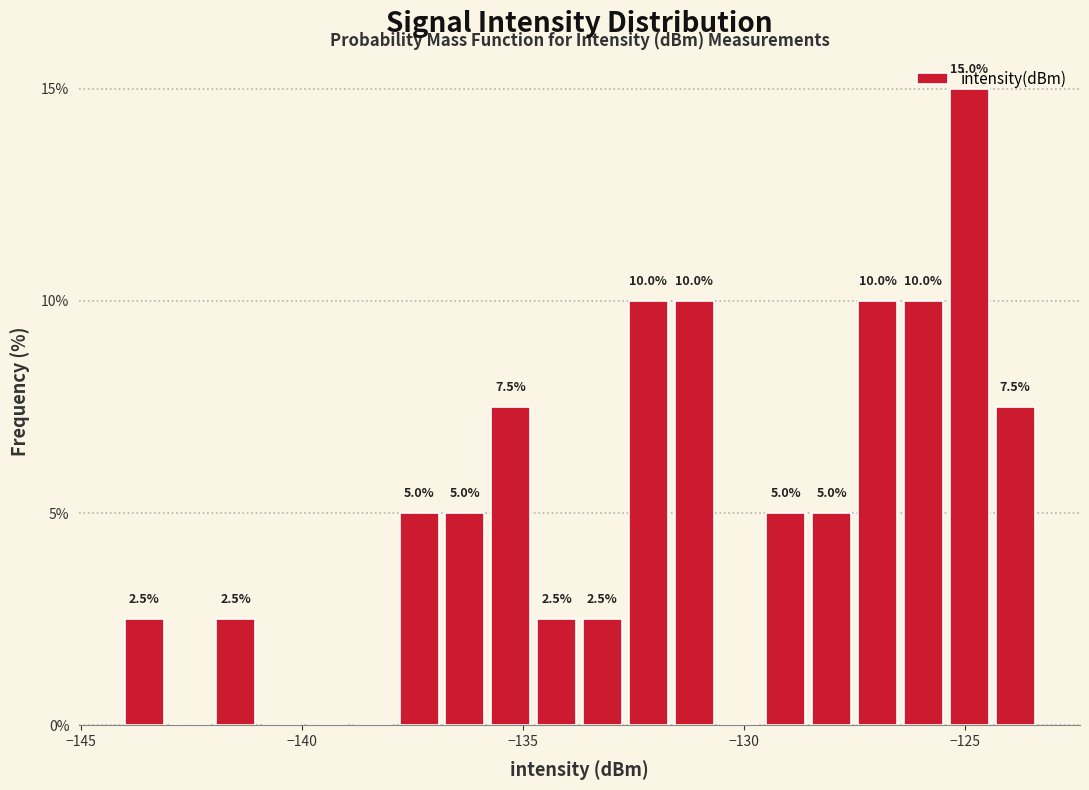

Read against the x-axis, roughly where is the centre of the tallest bar?

-125.0